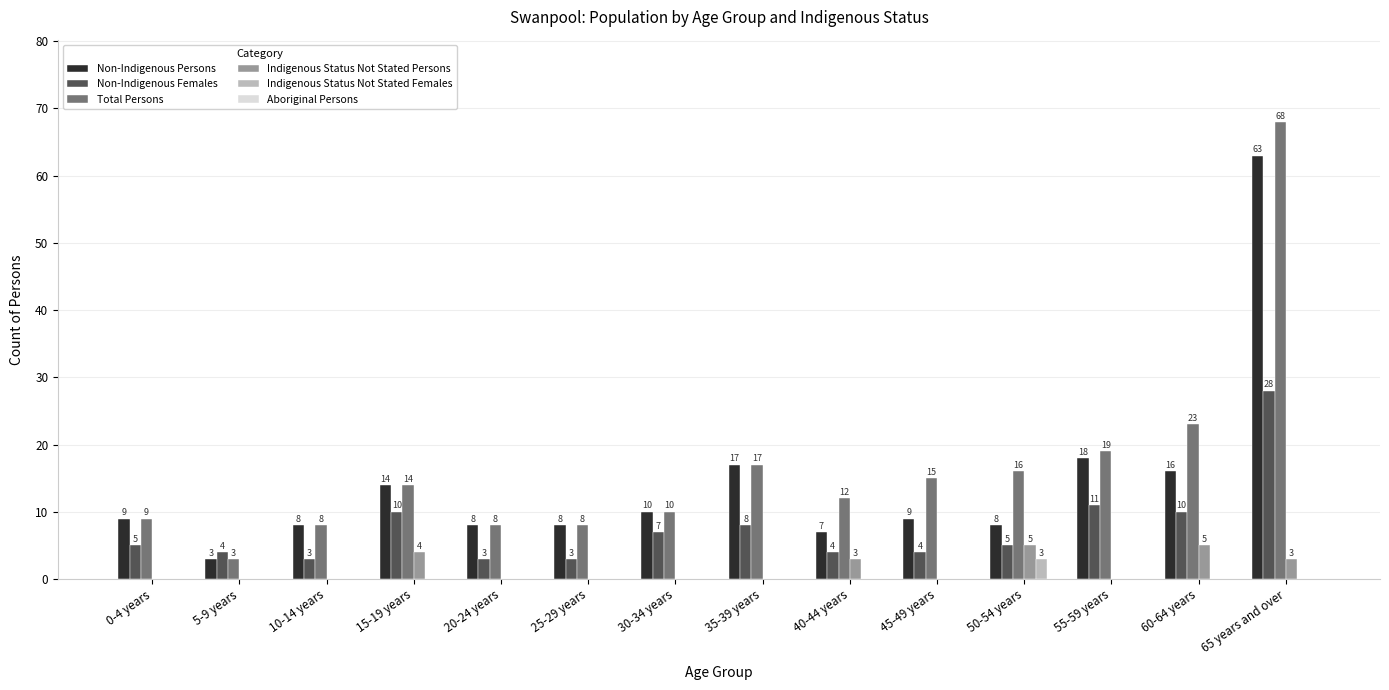

Does the chart contain stacked bars?

No